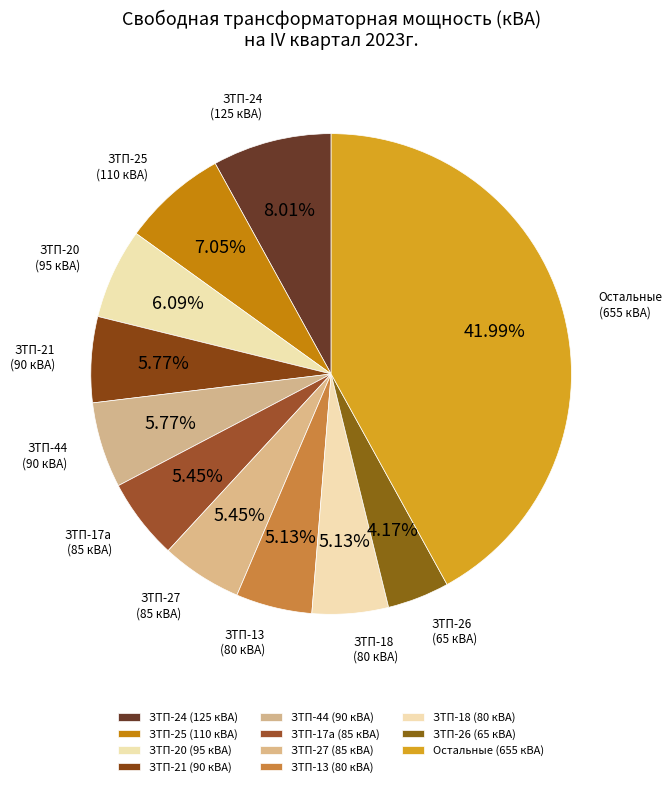

Which slice is the smallest?

ЗТП-26 (65 кВА)